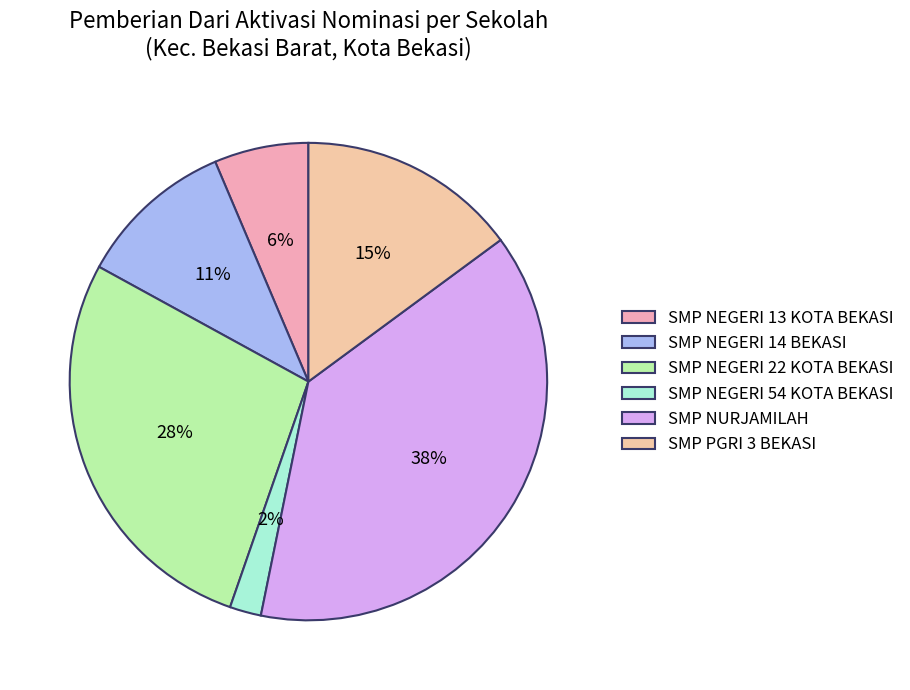

True or false: SMP NEGERI 54 KOTA BEKASI accounts for 13% of the total.

False